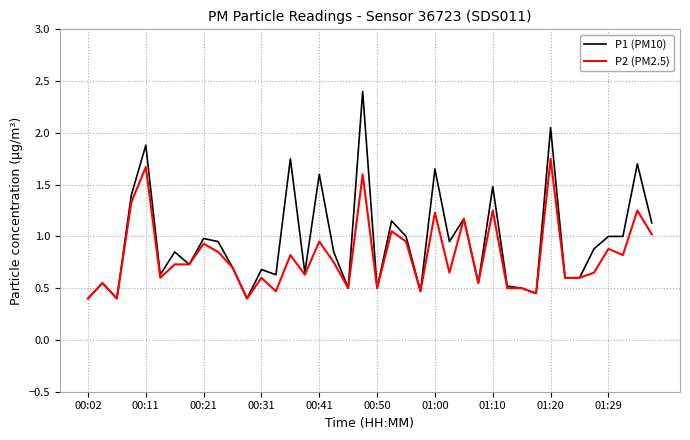

Which series has the widest spread of values?

P1 (PM10)